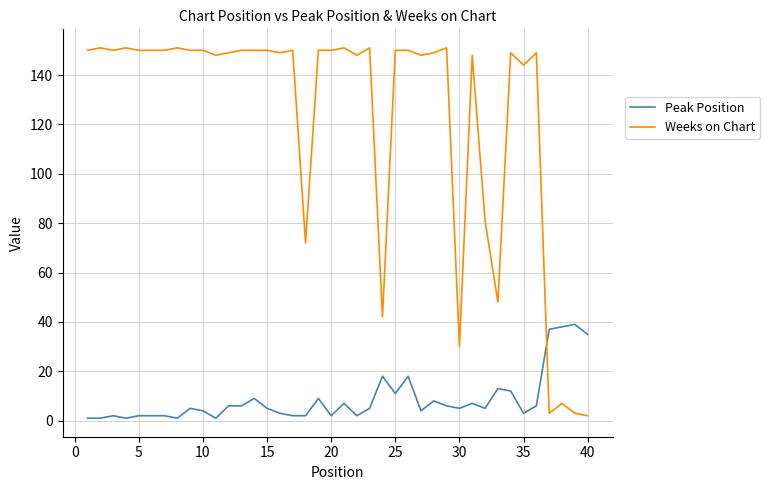

Reading right to left, transcribe all the data shown in this chart.

Peak Position: 35	39	38	37	6	3	12	13	5	7	5	6	8	4	18	11	18	5	2	7	2	9	2	2	3	5	9	6	6	1	4	5	1	2	2	2	1	2	1	1
Weeks on Chart: 2	3	7	3	149	144	149	48	81	148	30	151	149	148	150	150	42	151	148	151	150	150	72	150	149	150	150	150	149	148	150	150	151	150	150	150	151	150	151	150